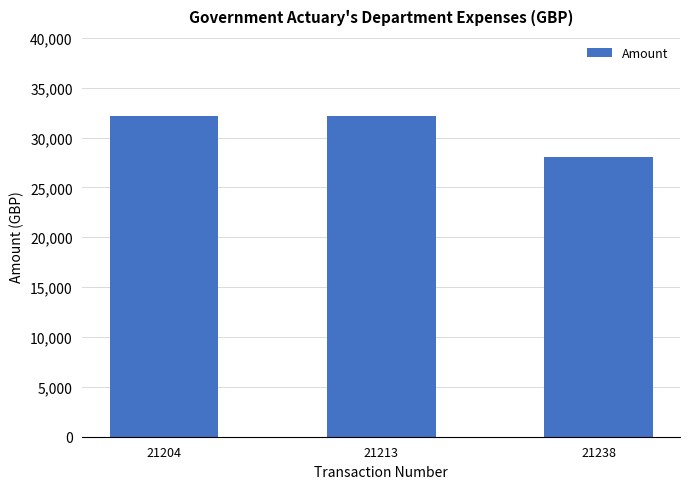

What is the smallest value displayed?

28035.0